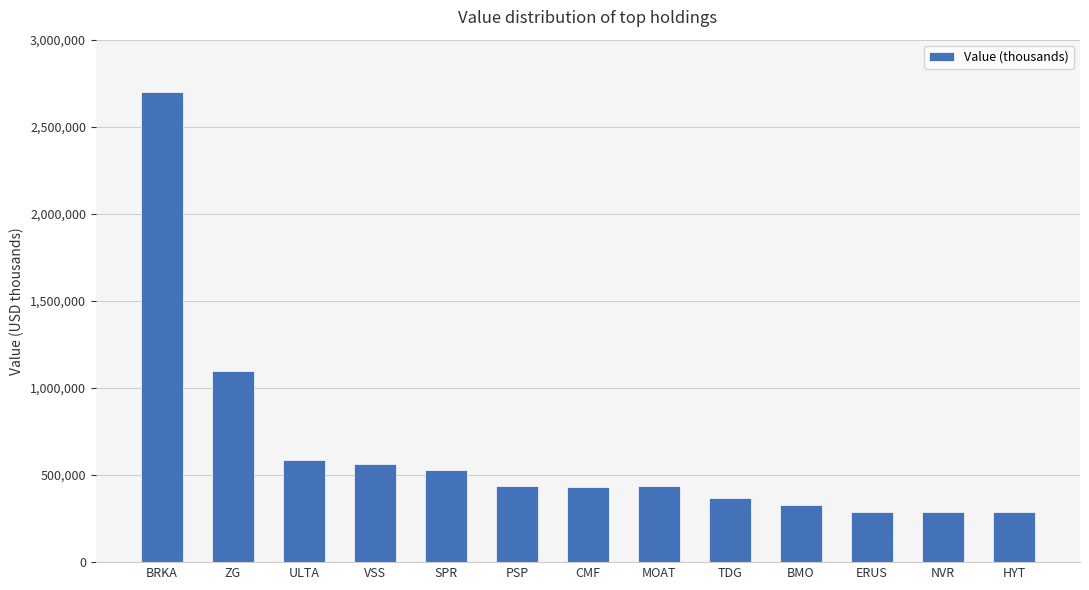

Approximately how many times larger is the value at NVR compared to PSP?

0.7